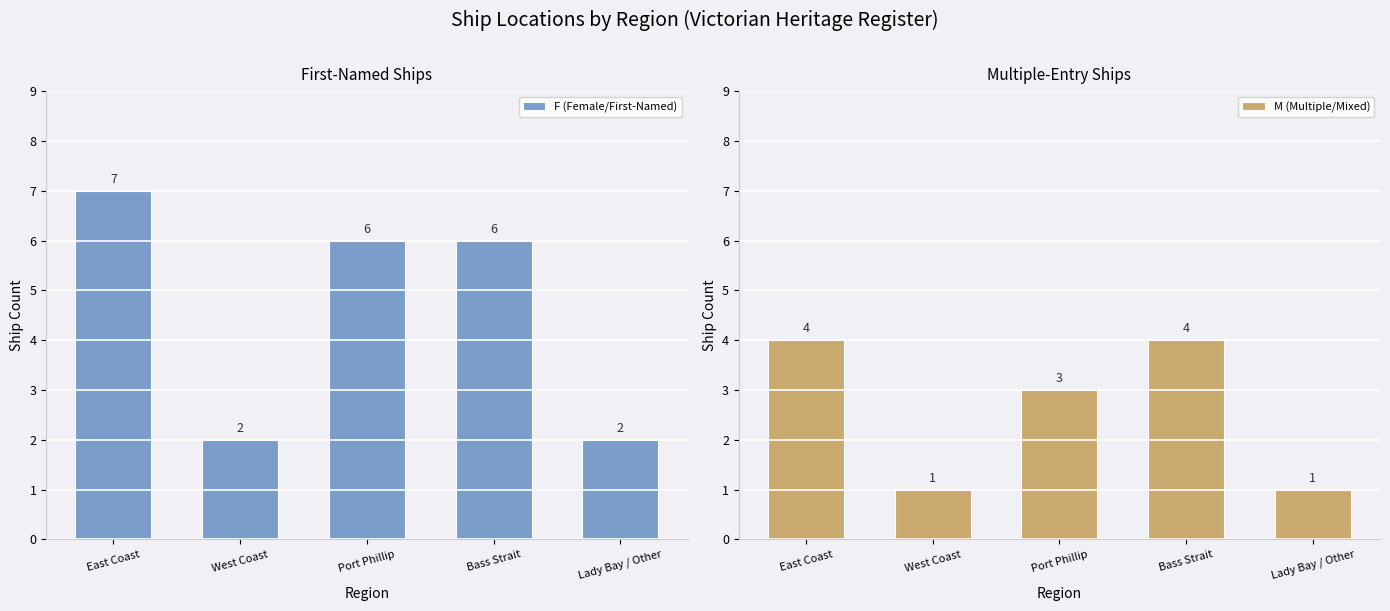

Reading right to left, what are all the values shown in this chart?

F (Female/First-Named): 2	6	6	2	7
M (Multiple/Mixed): 1	4	3	1	4